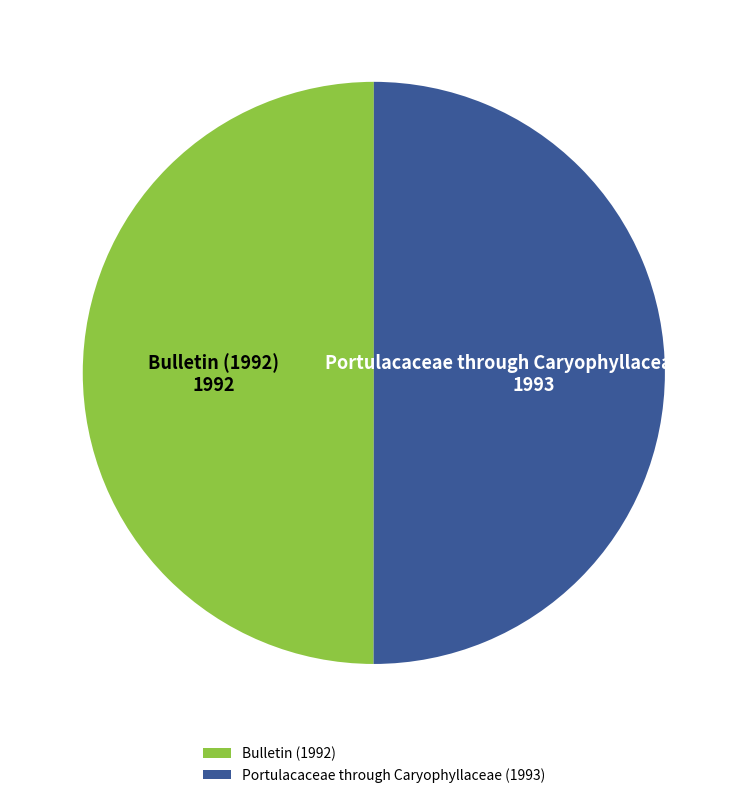

What is the ratio of the value at Bulletin (1992) to the value at Portulacaceae through Caryophyllaceae (1993)?

1.0